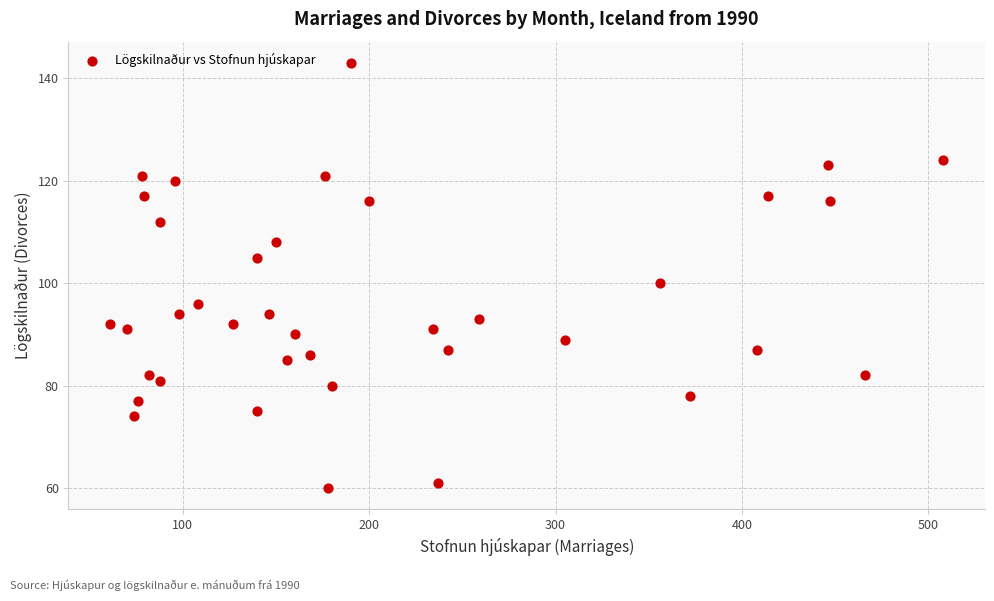

What Y value in the scatter plot is closest to 101?

100